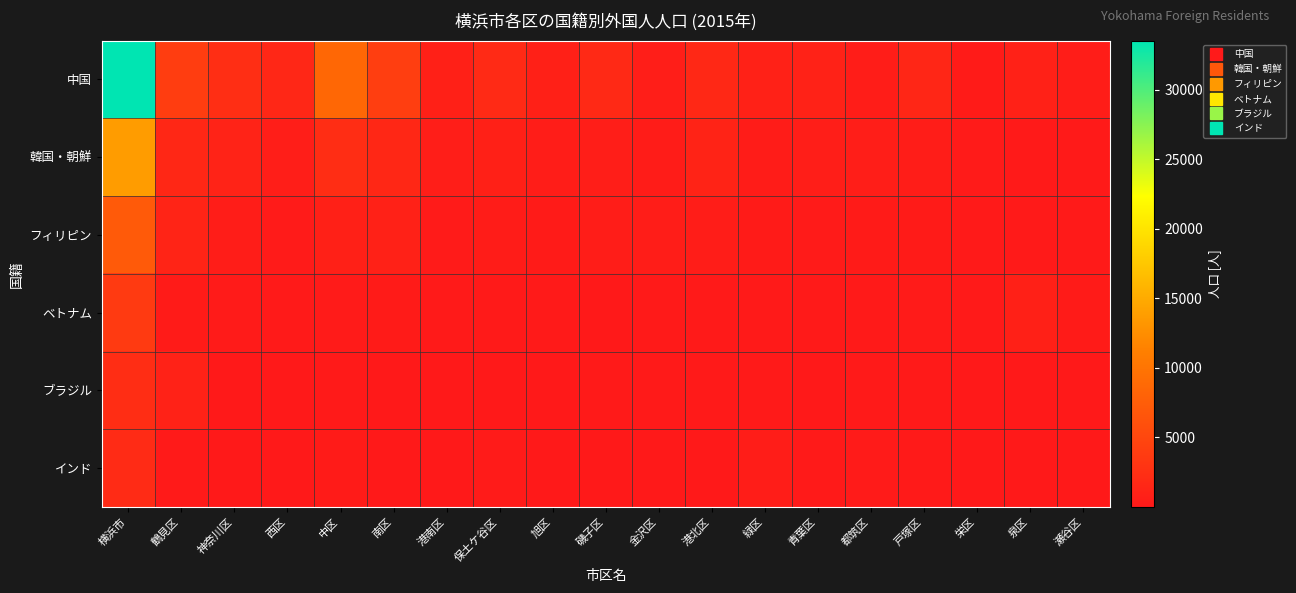

What is the total value across all series at 戸塚区?

2688